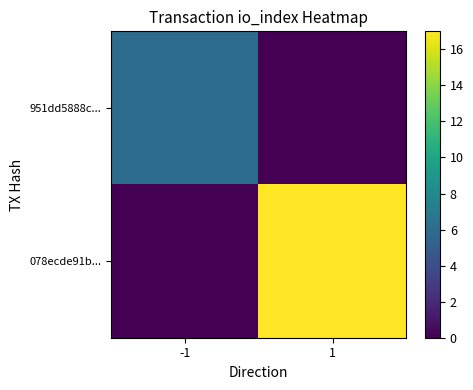

At how many categories does at least one series exceed 13?

1